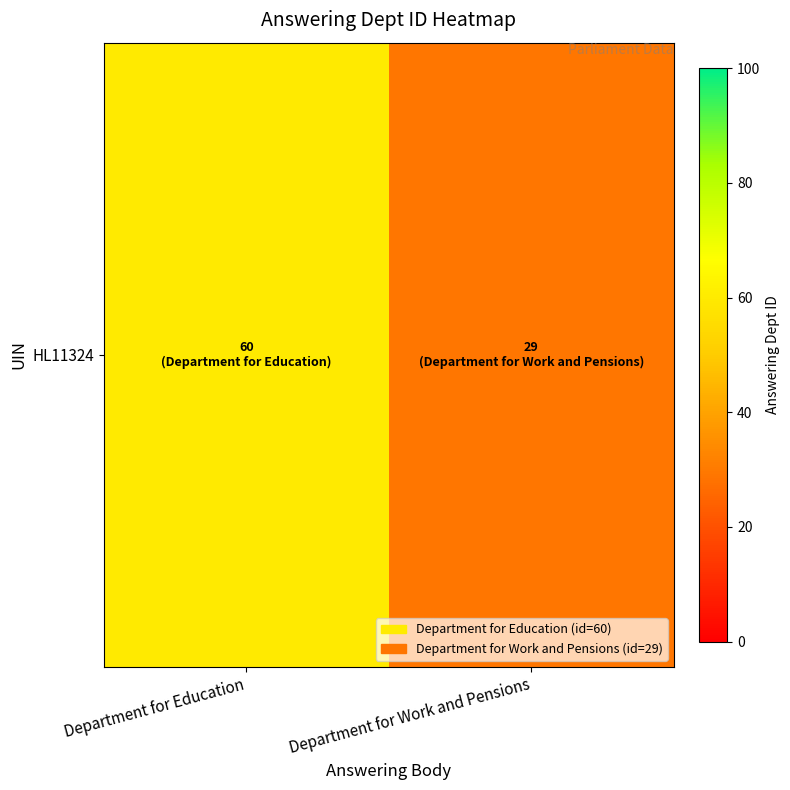

What is the difference between the maximum and minimum values?

31